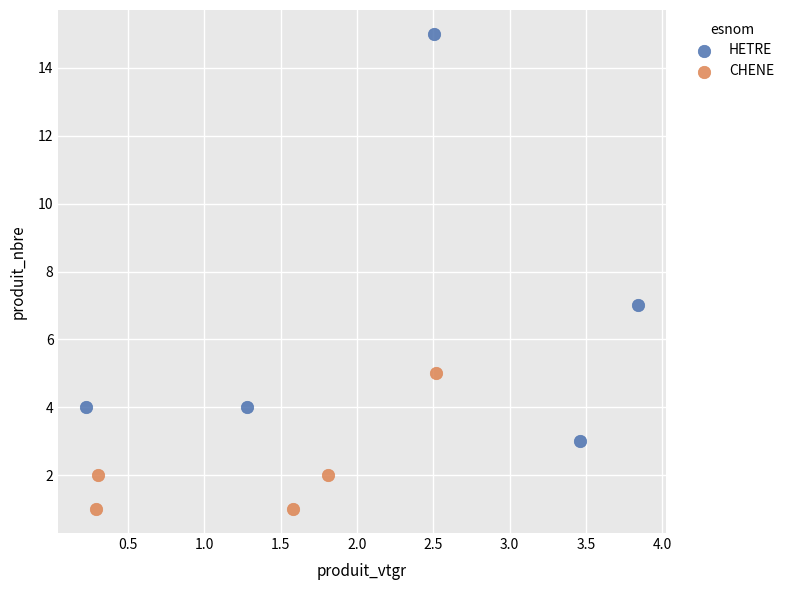

Which series reaches the minimum Y coordinate?

CHENE